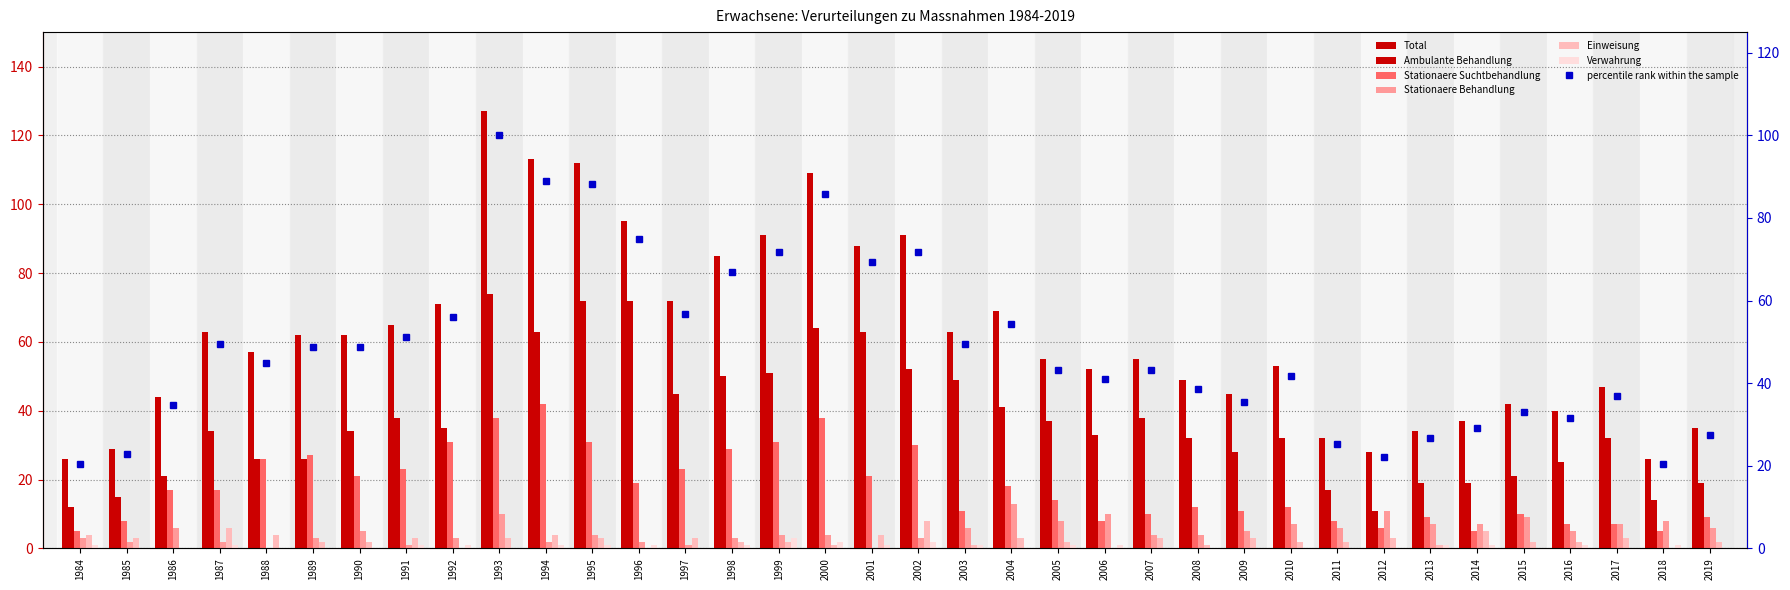

Is it true that Ambulante Behandlung equals 15 at 1997?

False